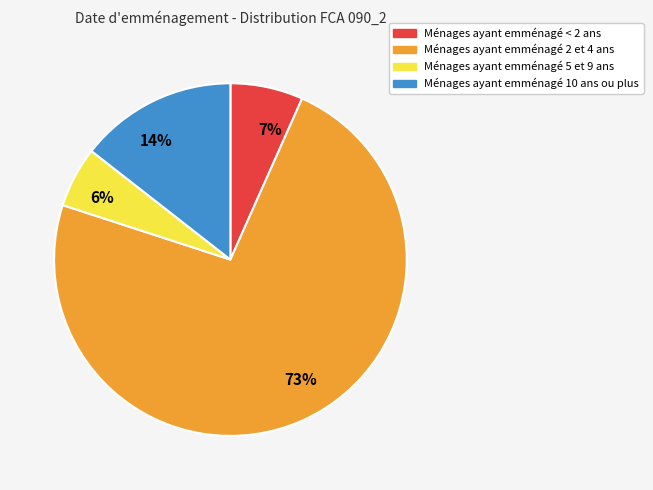

Rank the categories by value from lowest to highest.

6%, 7%, 14%, 73%